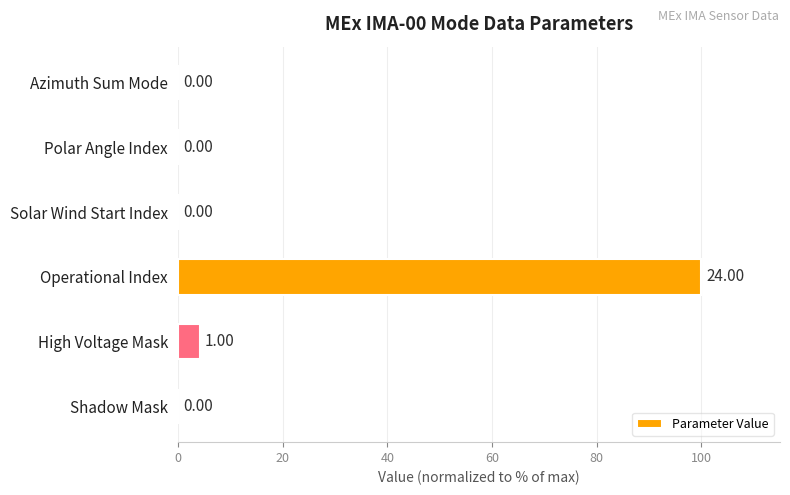

What is the sum of all values?

104.2